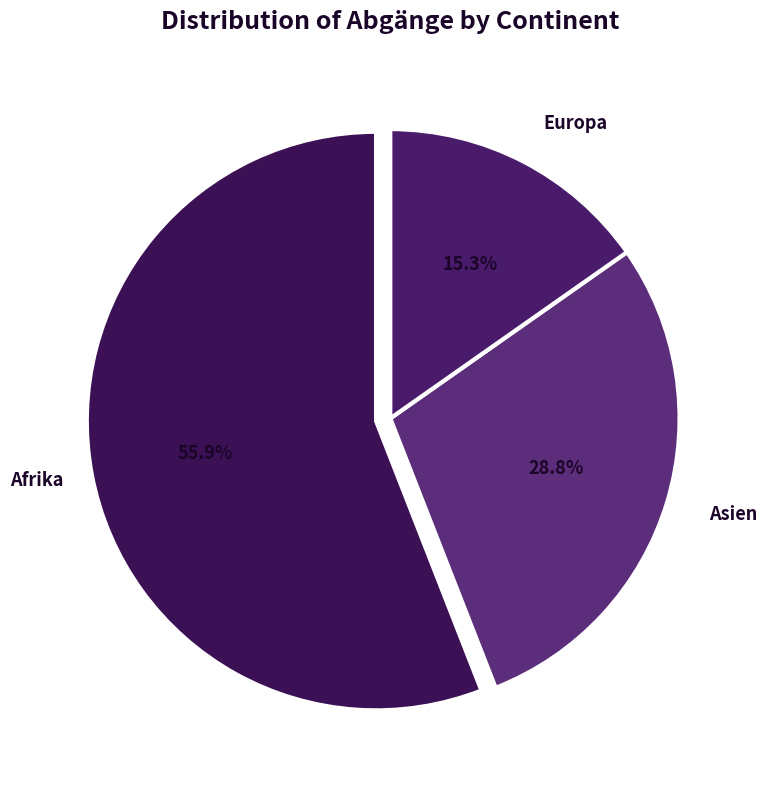

Which slice is the smallest?

Europa